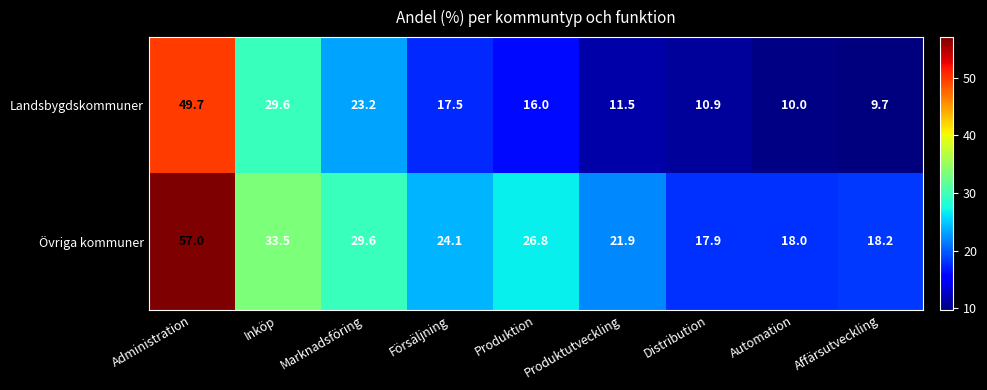

At which label is Övriga kommuner closest to 37?

Inköp